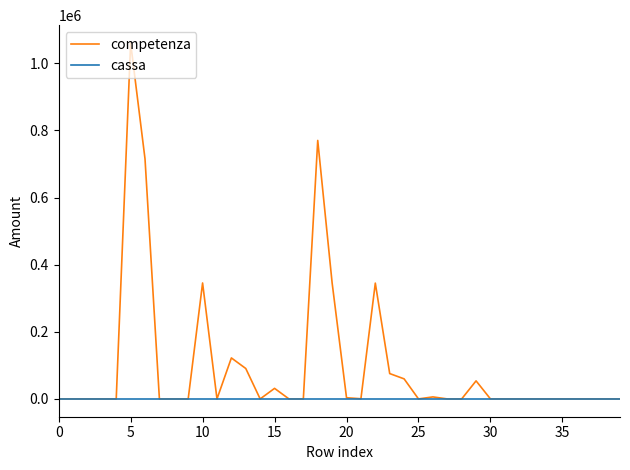

Which series has the widest spread of values?

competenza